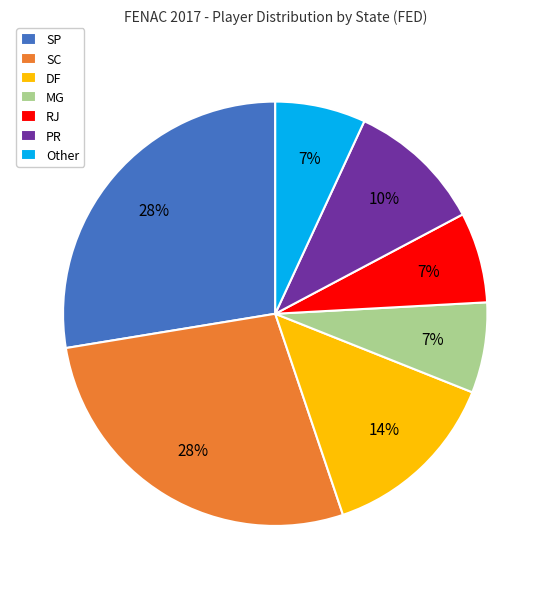

Does any single category account for the majority?

No